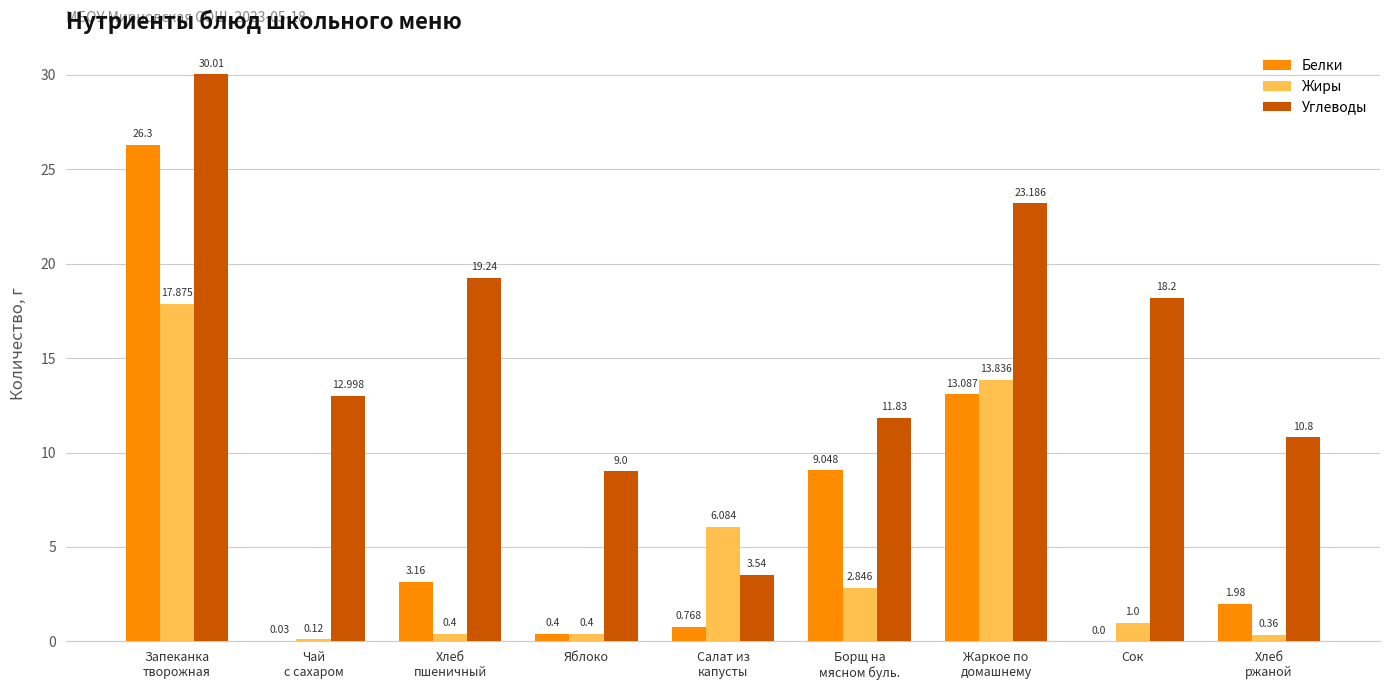

Between Хлеб
пшеничный and Салат из
капусты, which series saw the biggest shift?

Углеводы